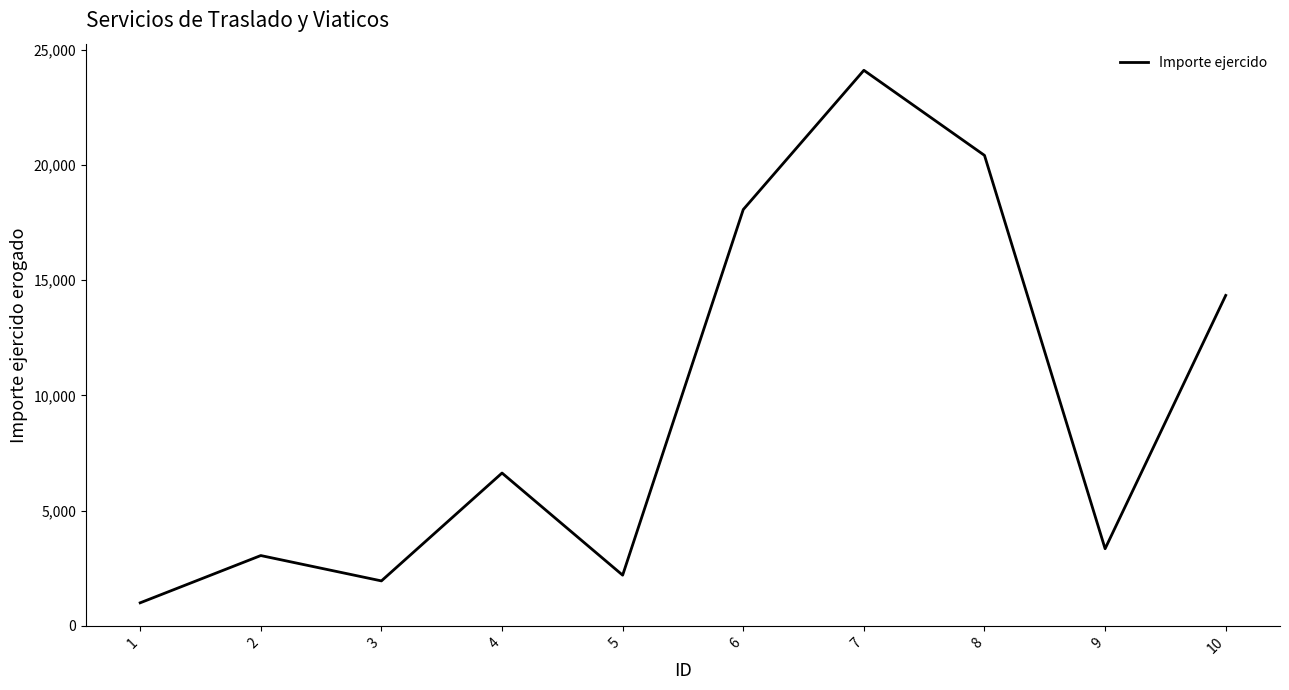

Reading right to left, what are all the values shown in this chart?

14340.4	3347.0	20417.3	24109.6	18066.3	2200.0	6632.1	1951.1	3051.2	1000.0